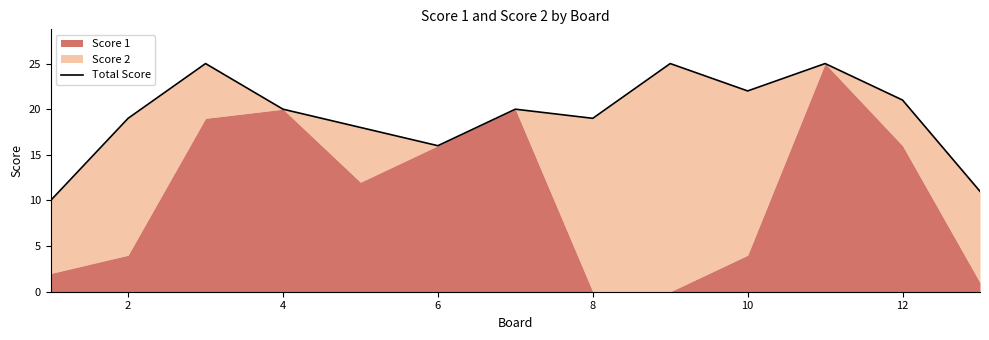

Does the chart have visible grid lines?

No